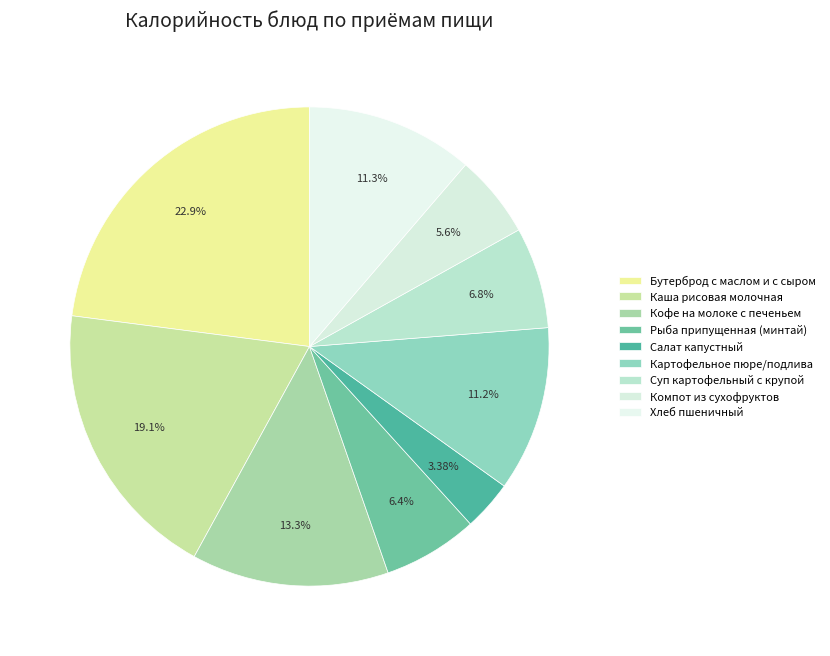

How many slices are in this pie chart?

9